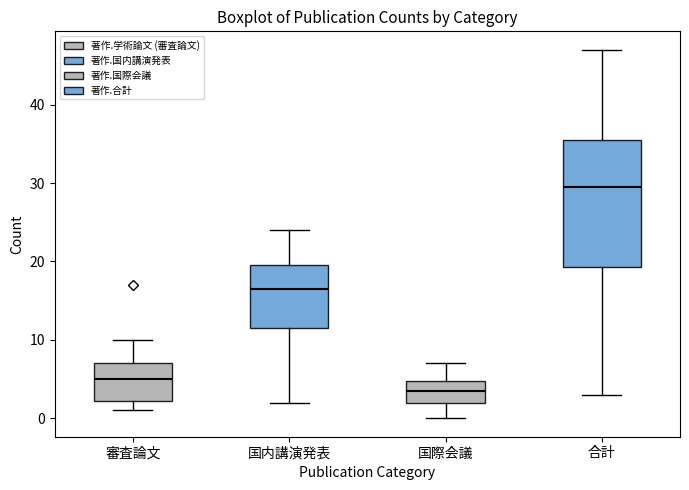

Comparing the boxes themselves (not the whiskers), which one is the tallest?

合計